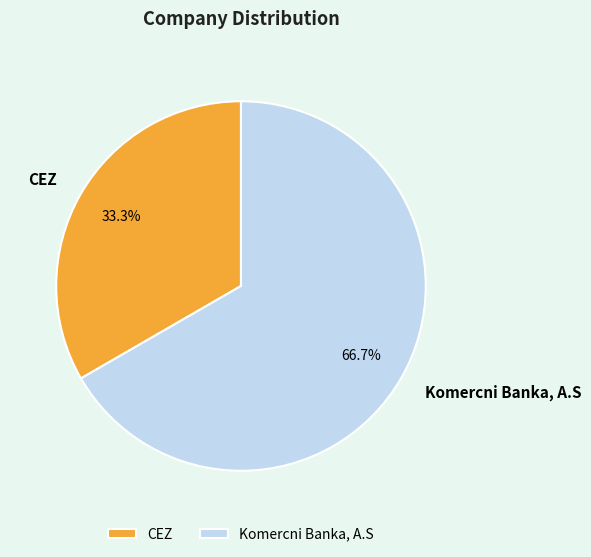

To the nearest percent, what percentage of the pie is CEZ?

33%